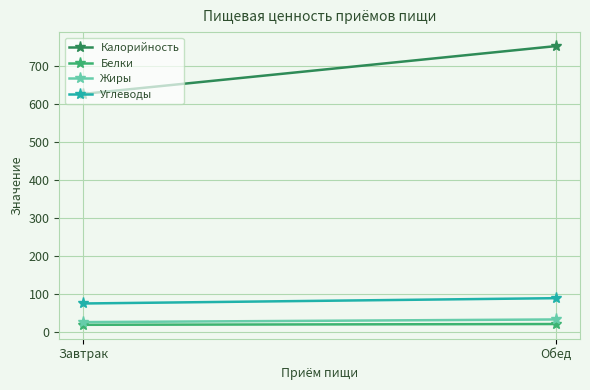

At which label is Жиры closest to 29?

Завтрак